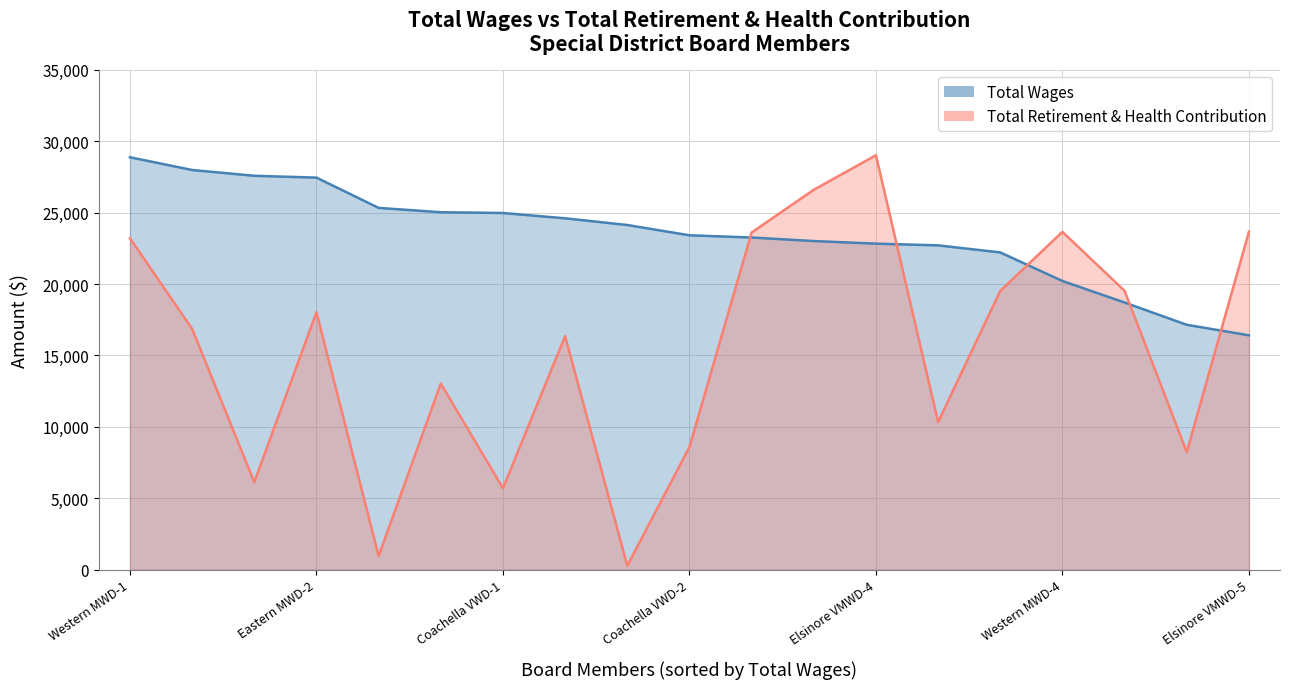

What is the sum of the total_retirement values at 3 and 8?

18308